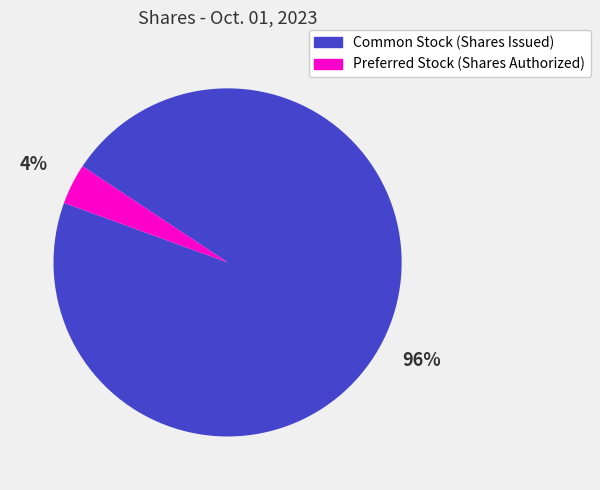

To the nearest percent, what is the average slice percentage?

50%